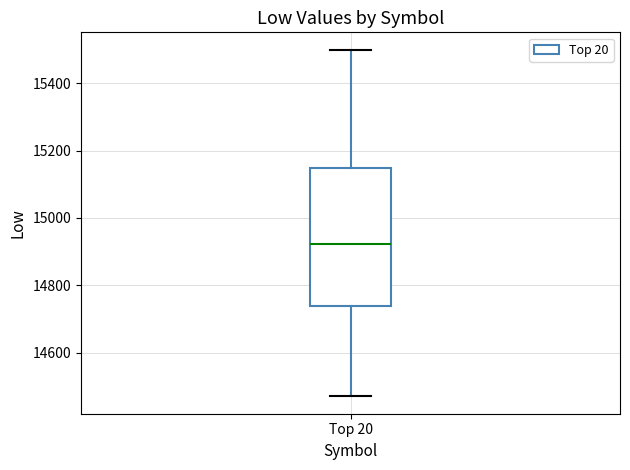

Where is the upper edge of the box for Top 20 on the y-axis? The values are not printed on the chart, so give them approximately, as read against the axis.

15140